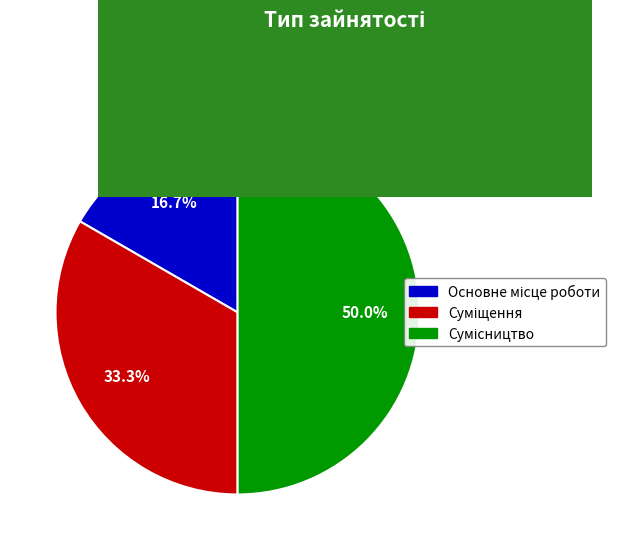

How many slices are in this pie chart?

3